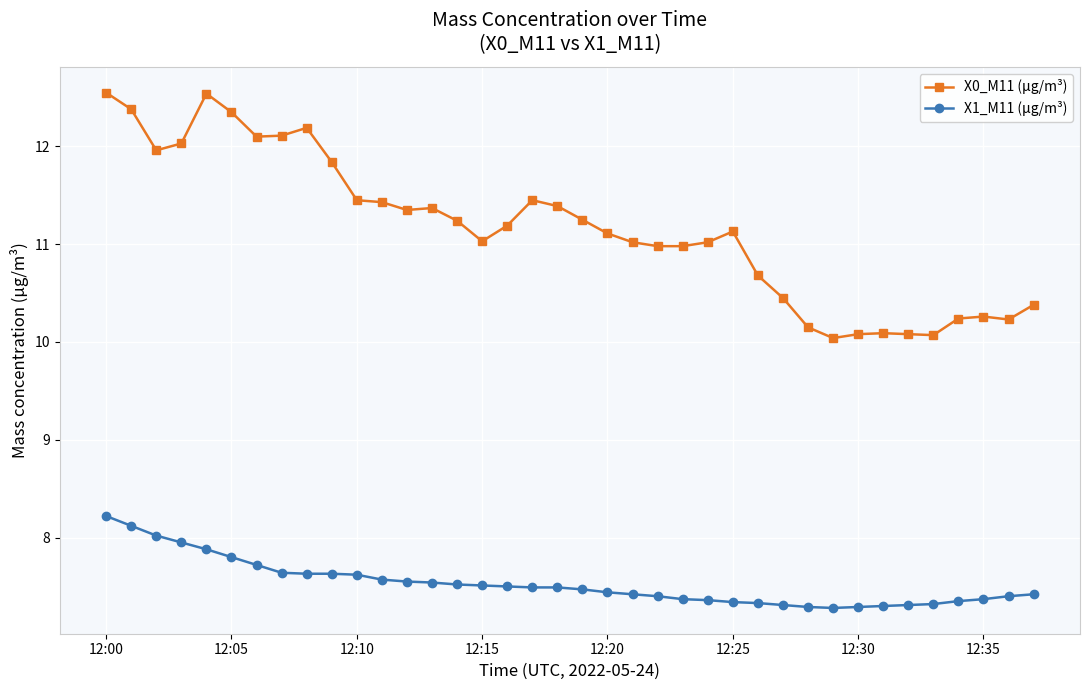

Which series has the largest total across all categories?

X0_M11 (μg/m³)